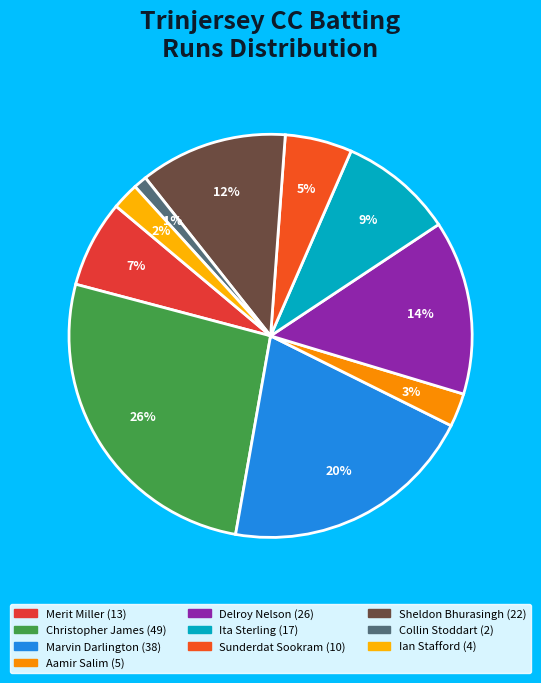

Is there a majority slice in this chart?

No